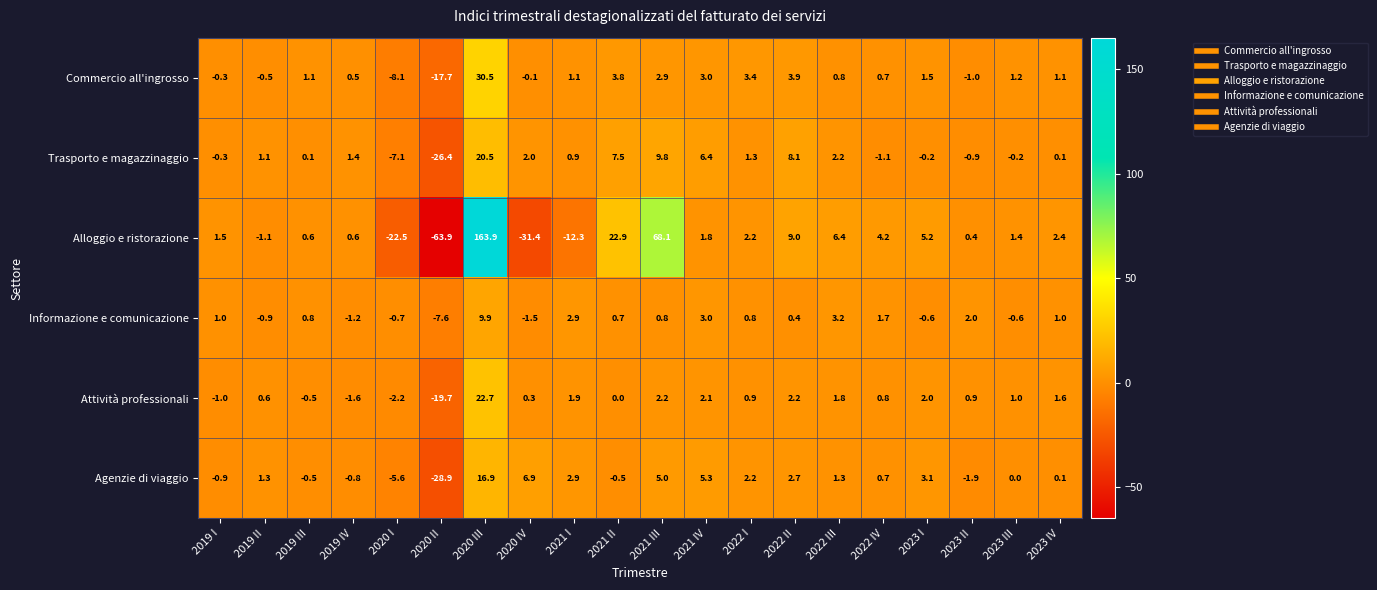

Which series has the widest spread of values?

Alloggio e ristorazione